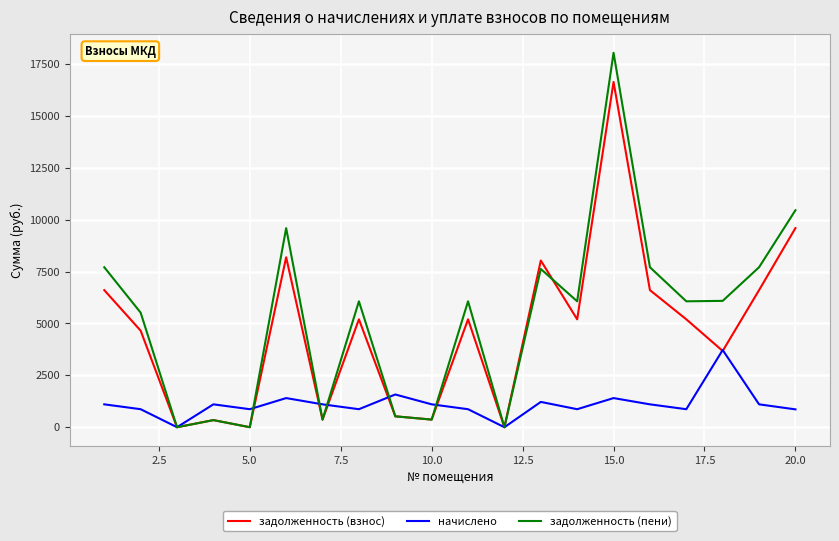

List the series in order of their peak value, highest first.

задолженность (пени), задолженность (взнос), начислено